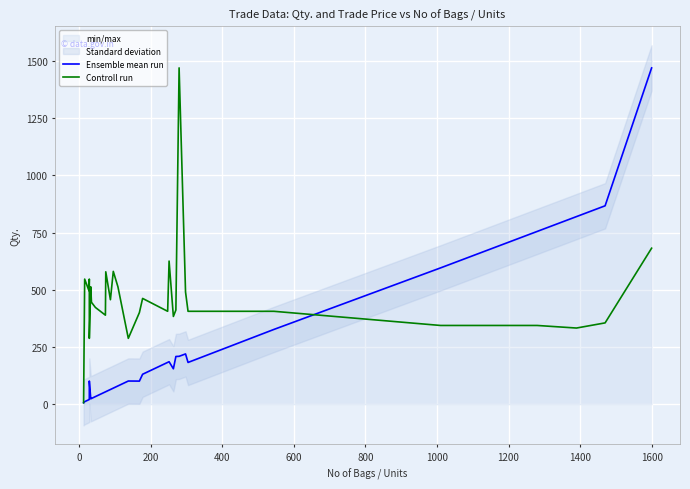

What is the value of the Controll run point at the 15th from the left?

287.9